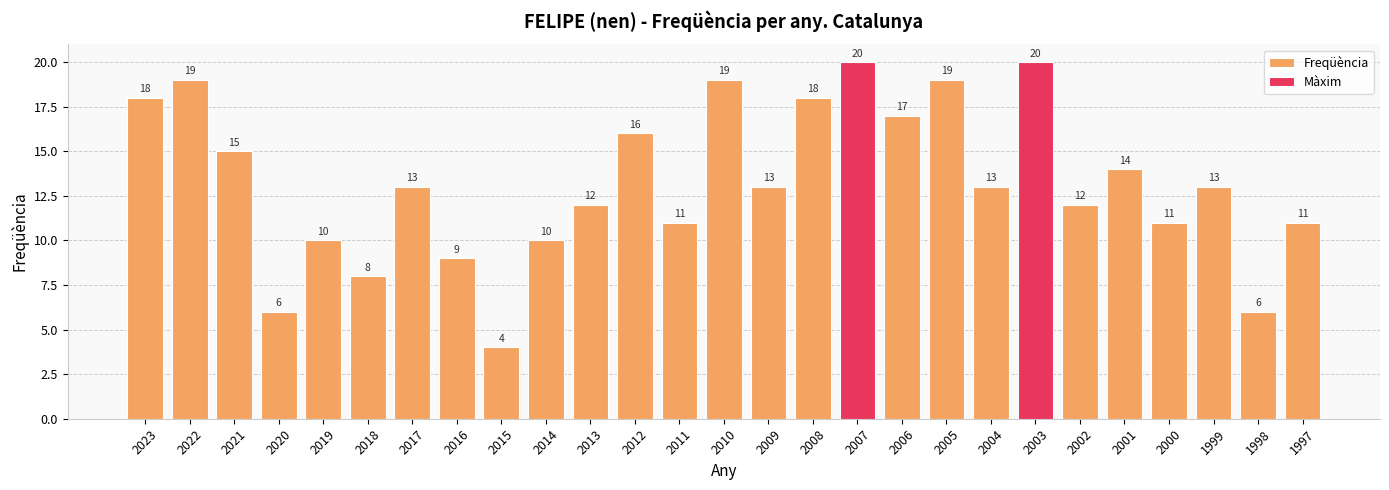

Reading left to right, extract all data points from this chart.

2023=18	2022=19	2021=15	2020=6	2019=10	2018=8	2017=13	2016=9	2015=4	2014=10	2013=12	2012=16	2011=11	2010=19	2009=13	2008=18	2007=20	2006=17	2005=19	2004=13	2003=20	2002=12	2001=14	2000=11	1999=13	1998=6	1997=11